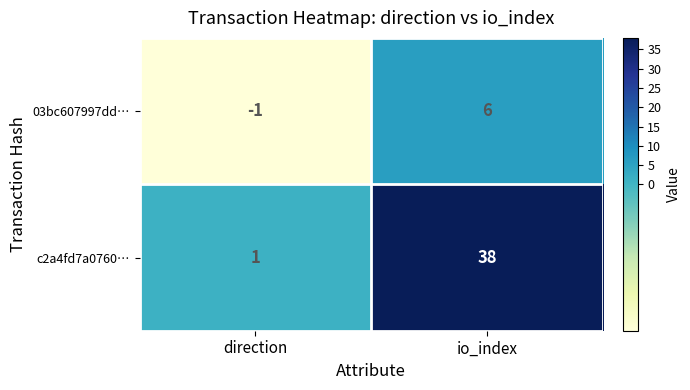

Is it true that c2a4fd7a0760… equals 16 at io_index?

False